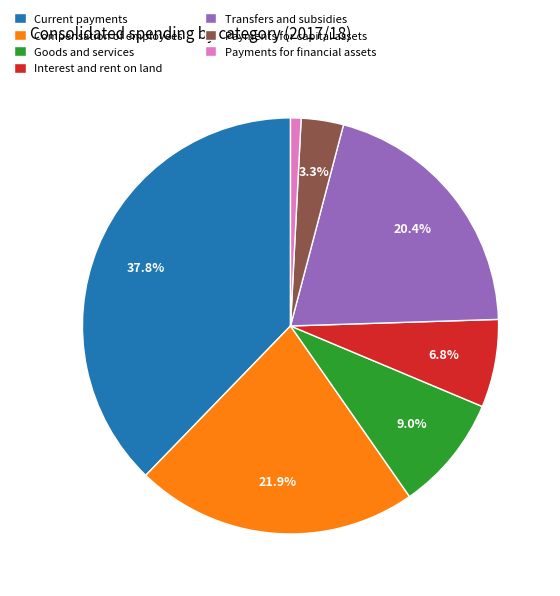

Is the sum of Compensation of employees and Payments for capital assets greater than half?

No